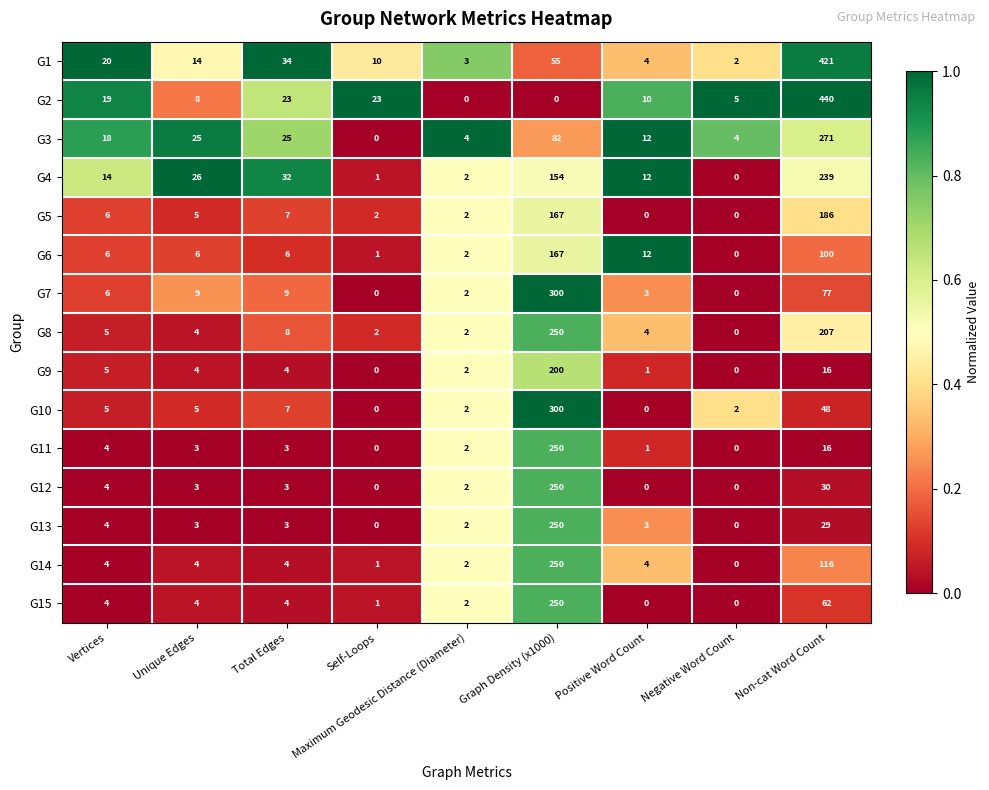

Which series has the largest total across all categories?

G1